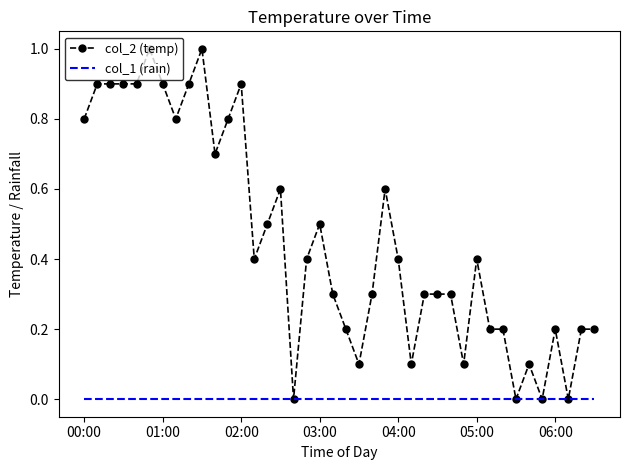

Rank the series by their maximum value, from lowest to highest.

col_1 (rain), col_2 (temp)